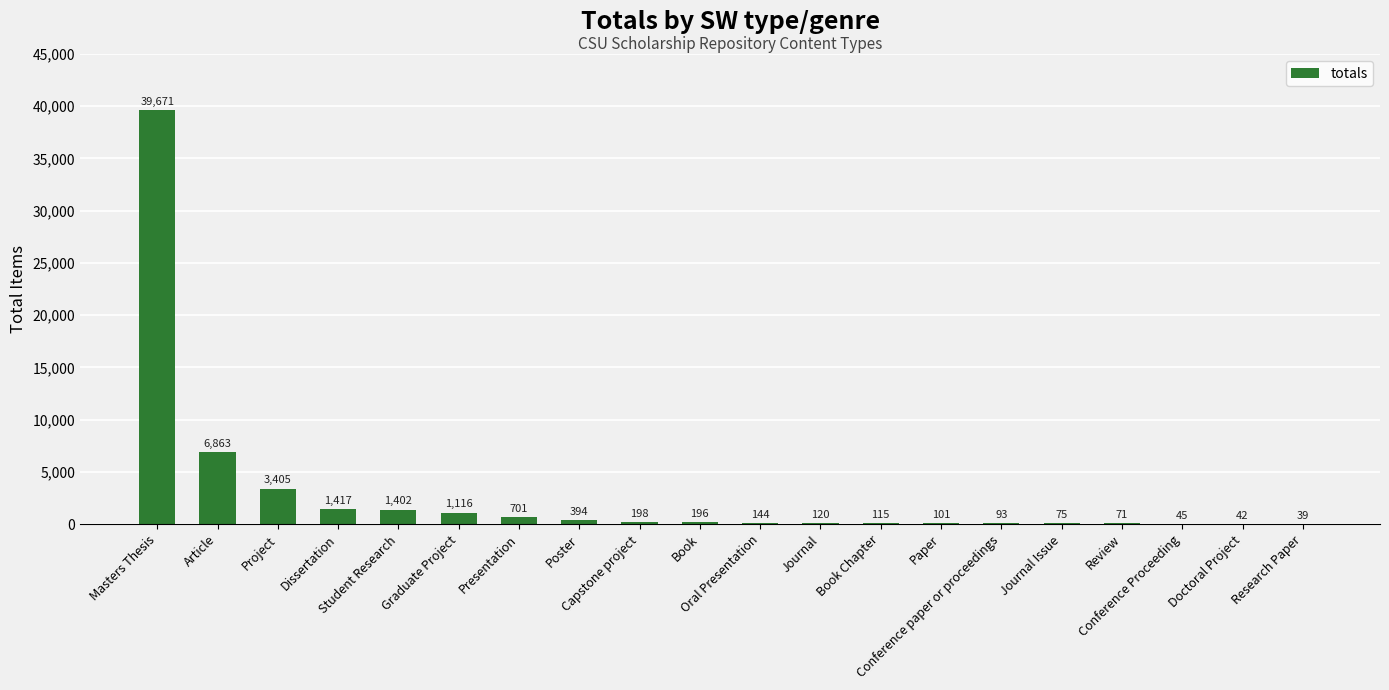

Reading right to left, transcribe all the data shown in this chart.

Research Paper=39	Doctoral Project=42	Conference Proceeding=45	Review=71	Journal Issue=75	Conference paper or proceedings=93	Paper=101	Book Chapter=115	Journal=120	Oral Presentation=144	Book=196	Capstone project=198	Poster=394	Presentation=701	Graduate Project=1116	Student Research=1402	Dissertation=1417	Project=3405	Article=6863	Masters Thesis=39671